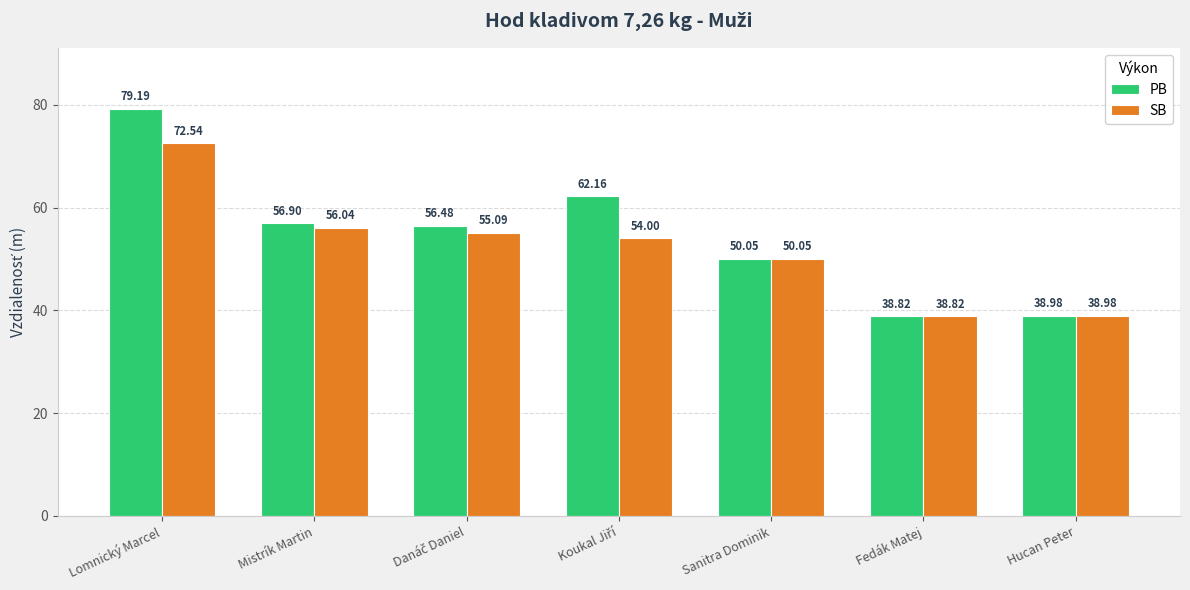

Which series has the widest spread of values?

PB